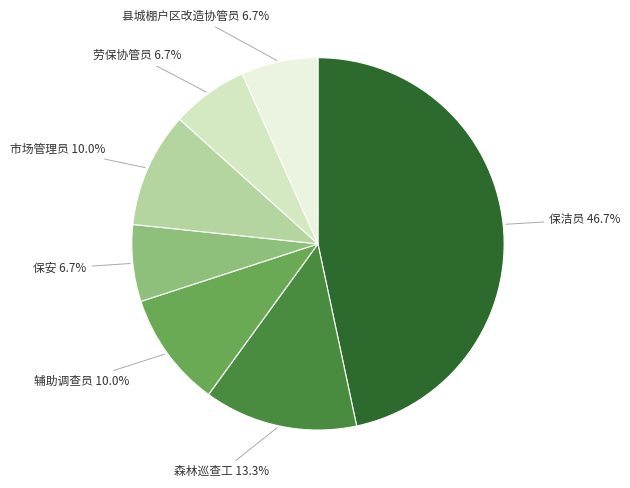

What is the smallest slice in the pie chart?

保安